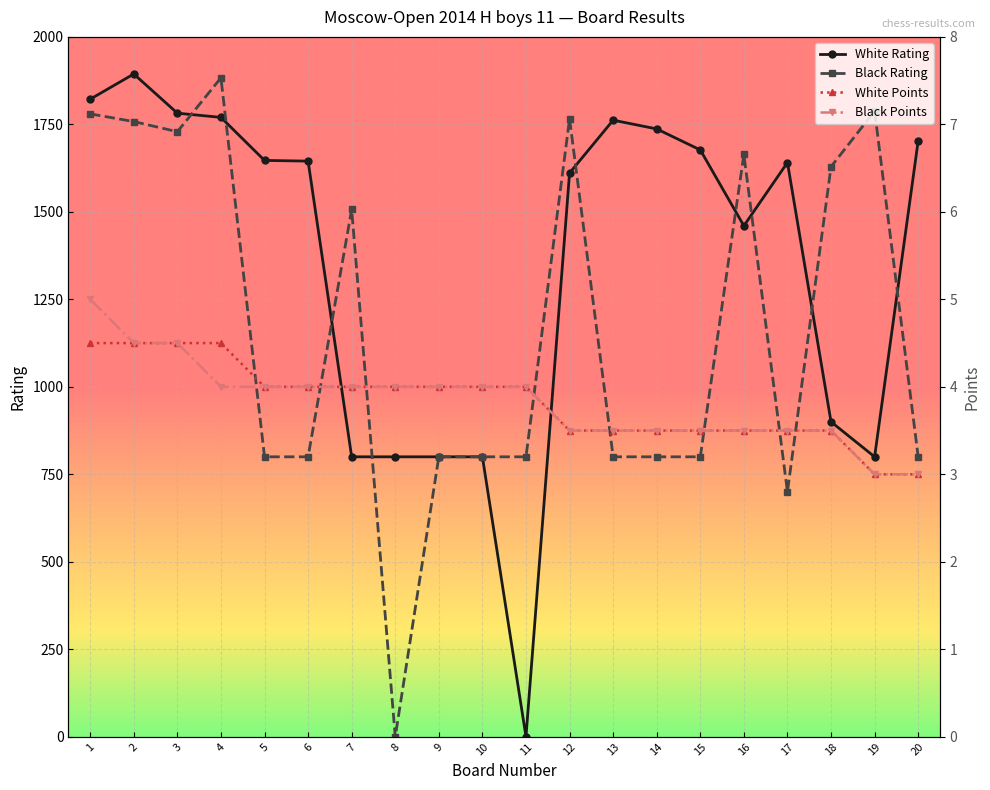

How many values in the White Rating series are below 1645?

10